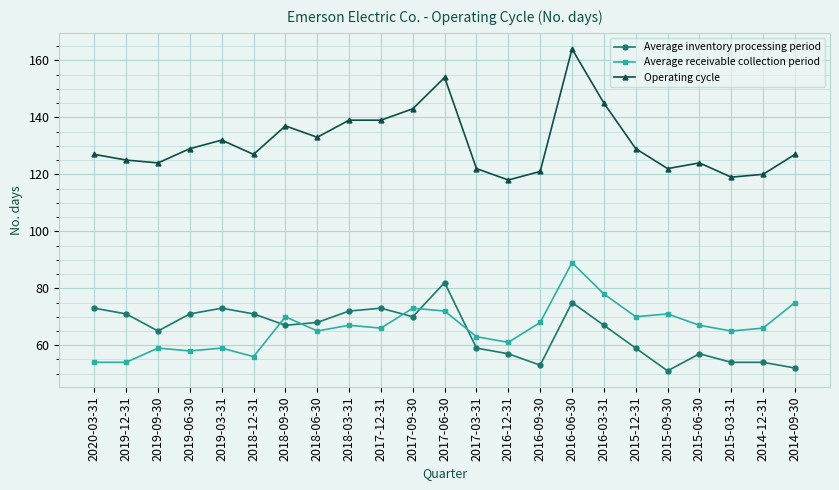

At which label is Average receivable collection period closest to 71?

2015-09-30